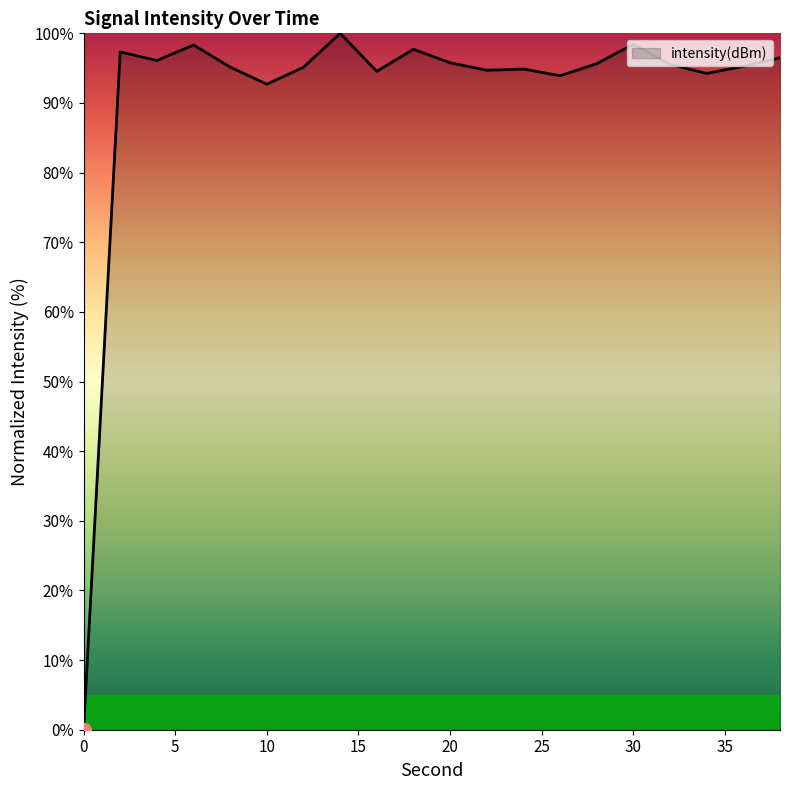

What is the greatest value displayed?

100.0